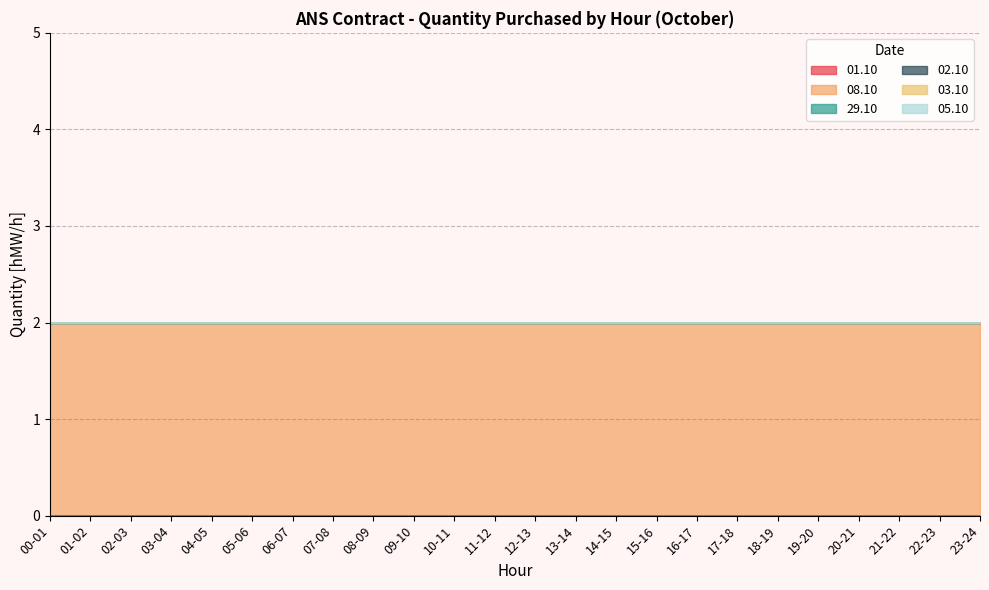

The value of 08.10 at 10-11 is 1. True or false?

False